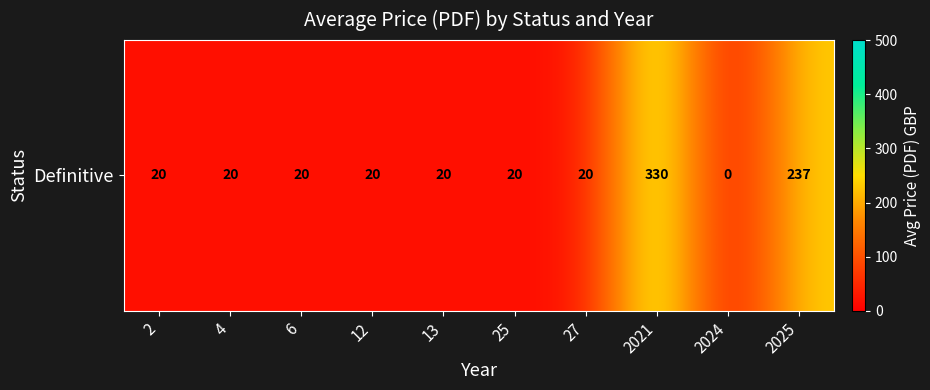

Rank the categories by value from highest to lowest.

2021, 2025, 2, 4, 6, 12, 13, 25, 27, 2024